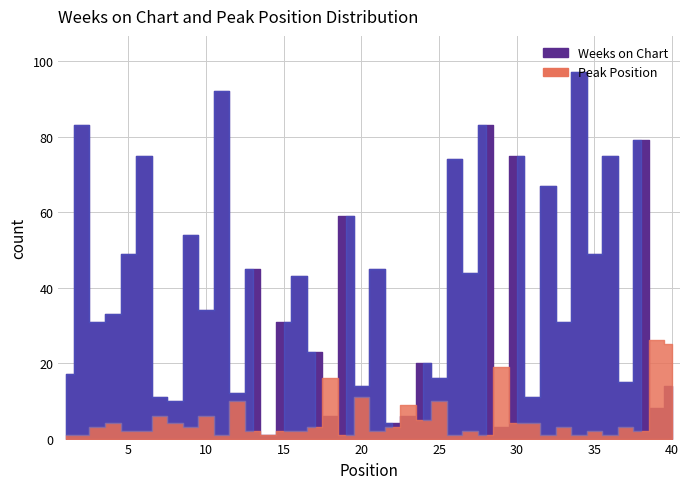

Which series has the largest total across all categories?

Weeks on Chart